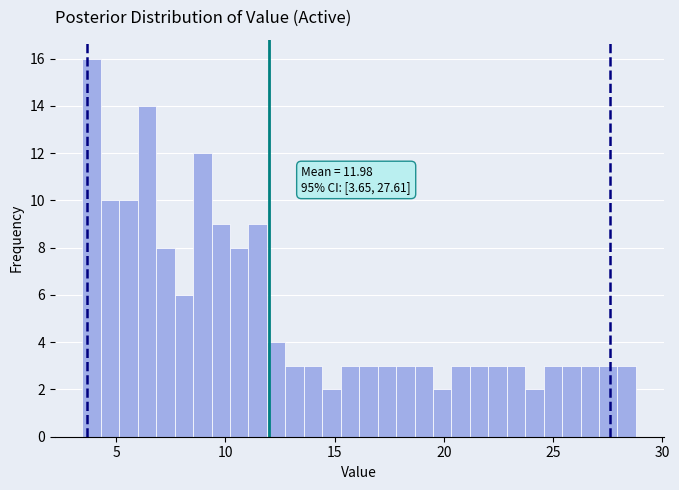

Read against the x-axis, roughly where is the centre of the tallest bar?

4.0